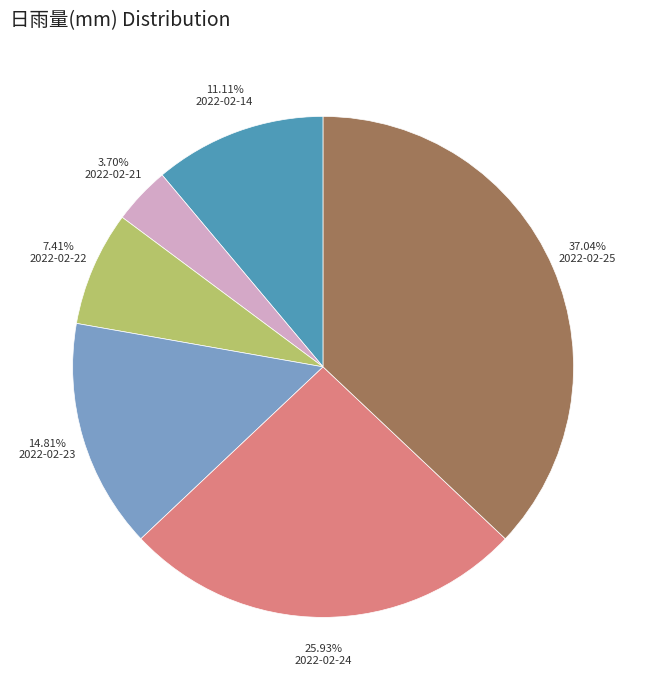

Between 2022-02-14 and 2022-02-23, which is larger?

2022-02-23